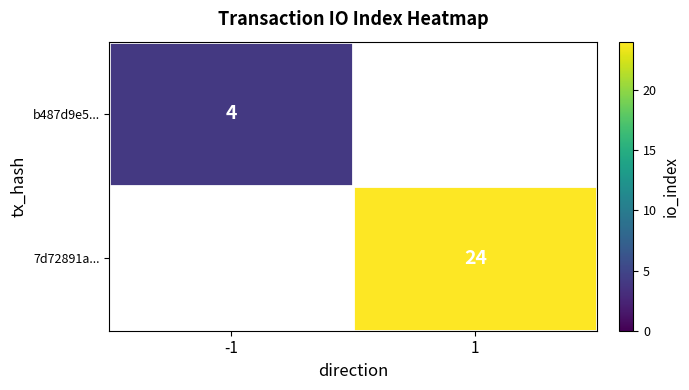

The 7d72891a... series shows 6 at 1. True or false?

False